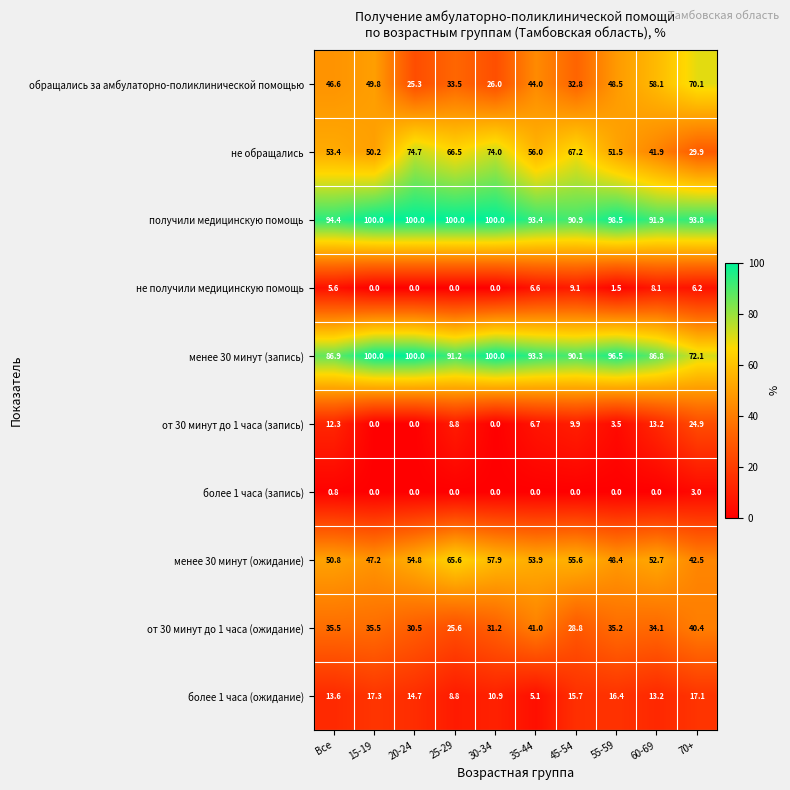

What is the minimum value for более 1 часа (ожидание)?

5.1